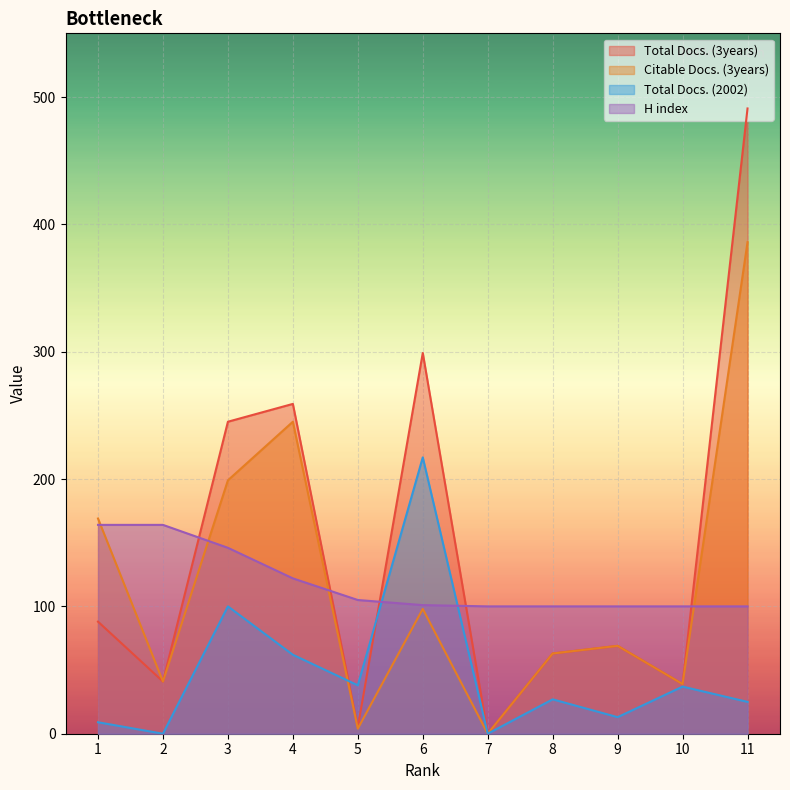

Does the chart display data point markers on the line(s)?

No